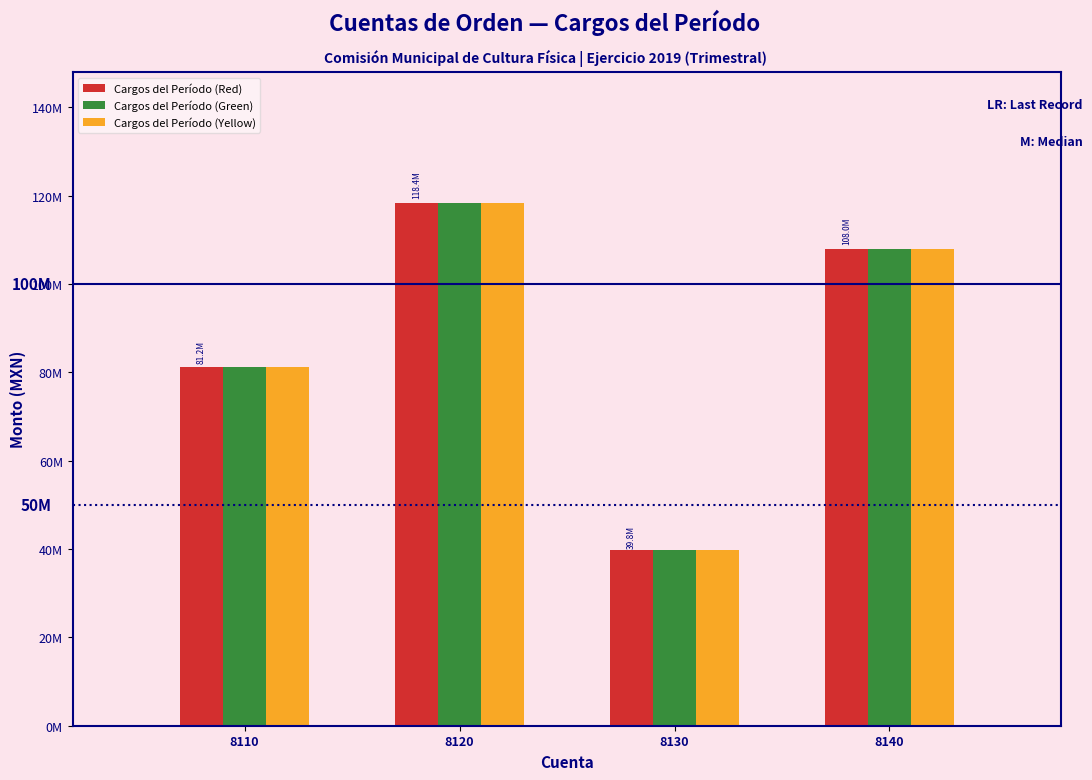

What are all the series names shown in the legend?

Cargos del Período (Red), Cargos del Período (Green), Cargos del Período (Yellow)